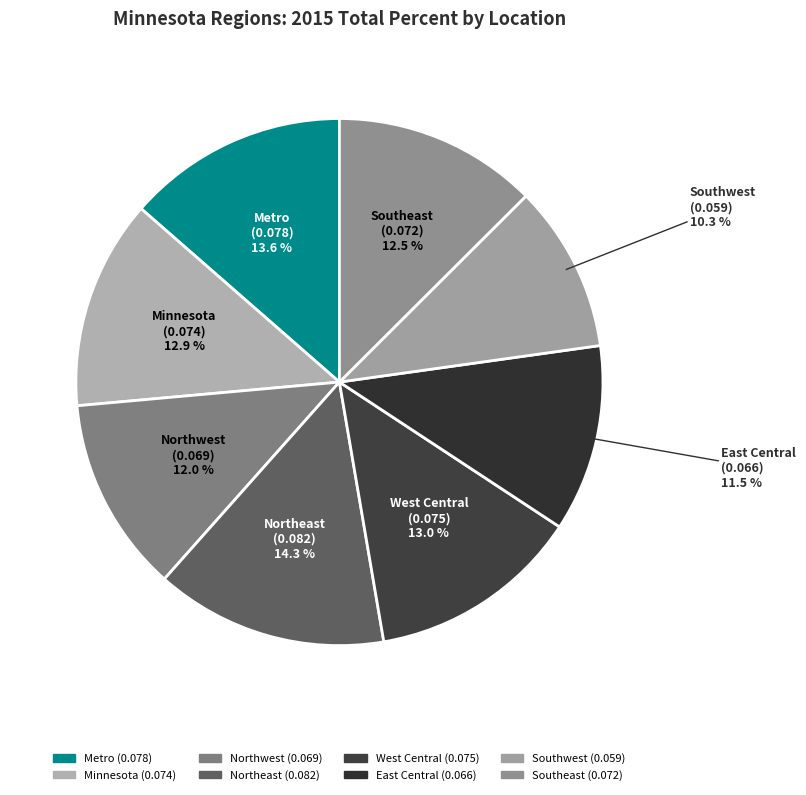

Is there a majority slice in this chart?

No